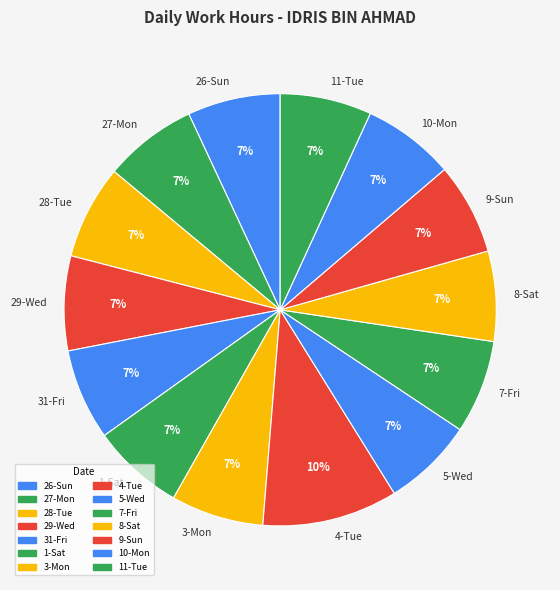

How many segments does this pie chart have?

14